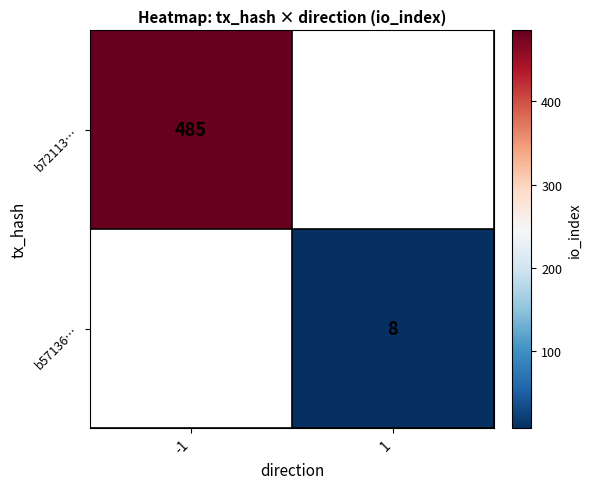

Is it true that b57136… equals 8 at 1?

True